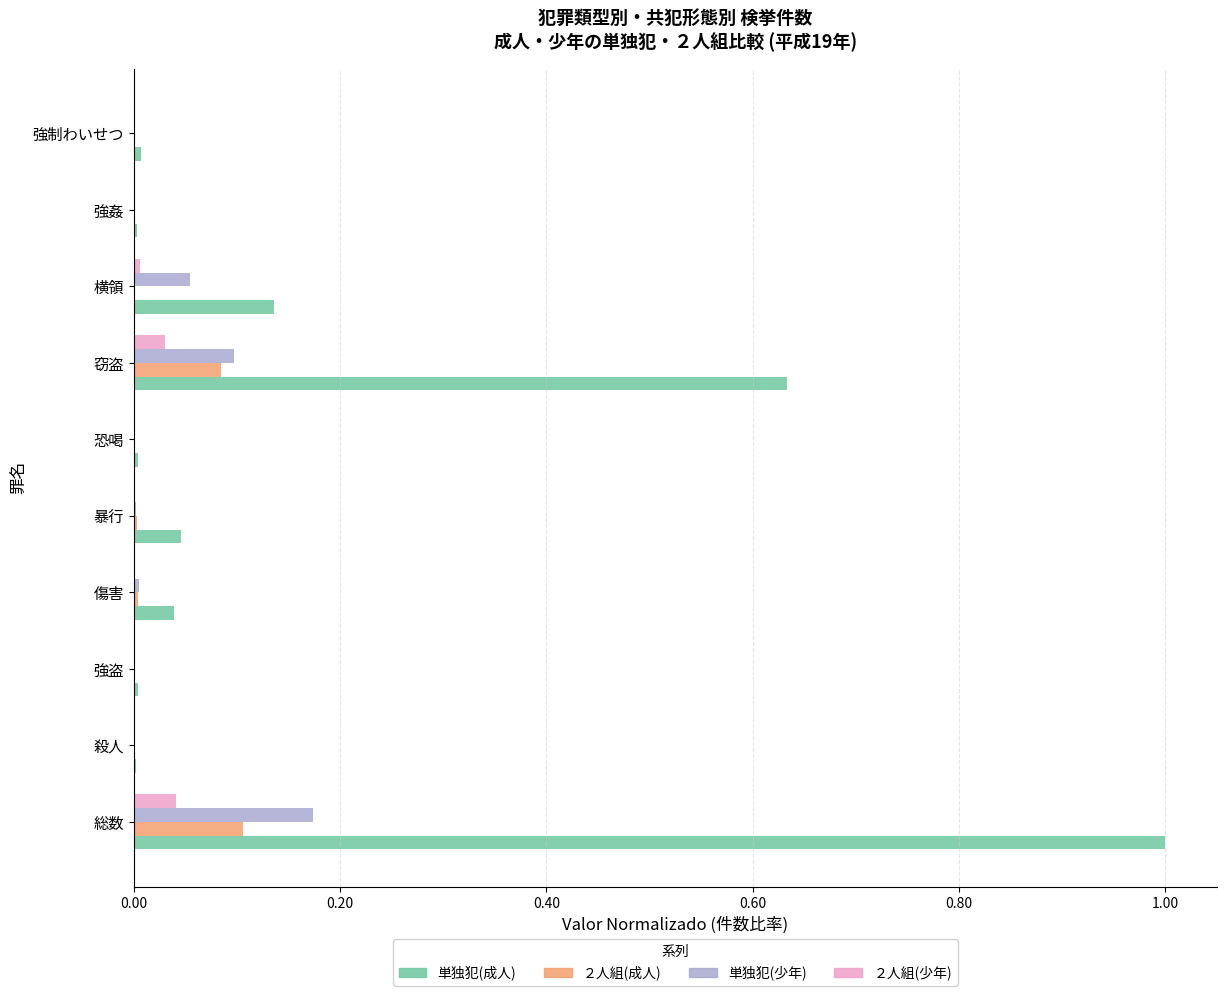

Which series changed the most between 窃盗 and 横領?

単独犯(成人)